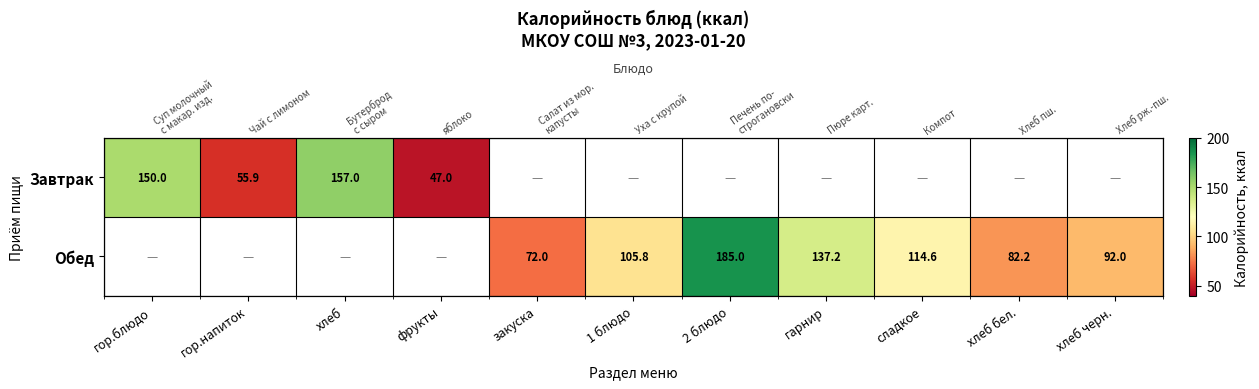

Count the Обед values in the range 137 to 138.

1